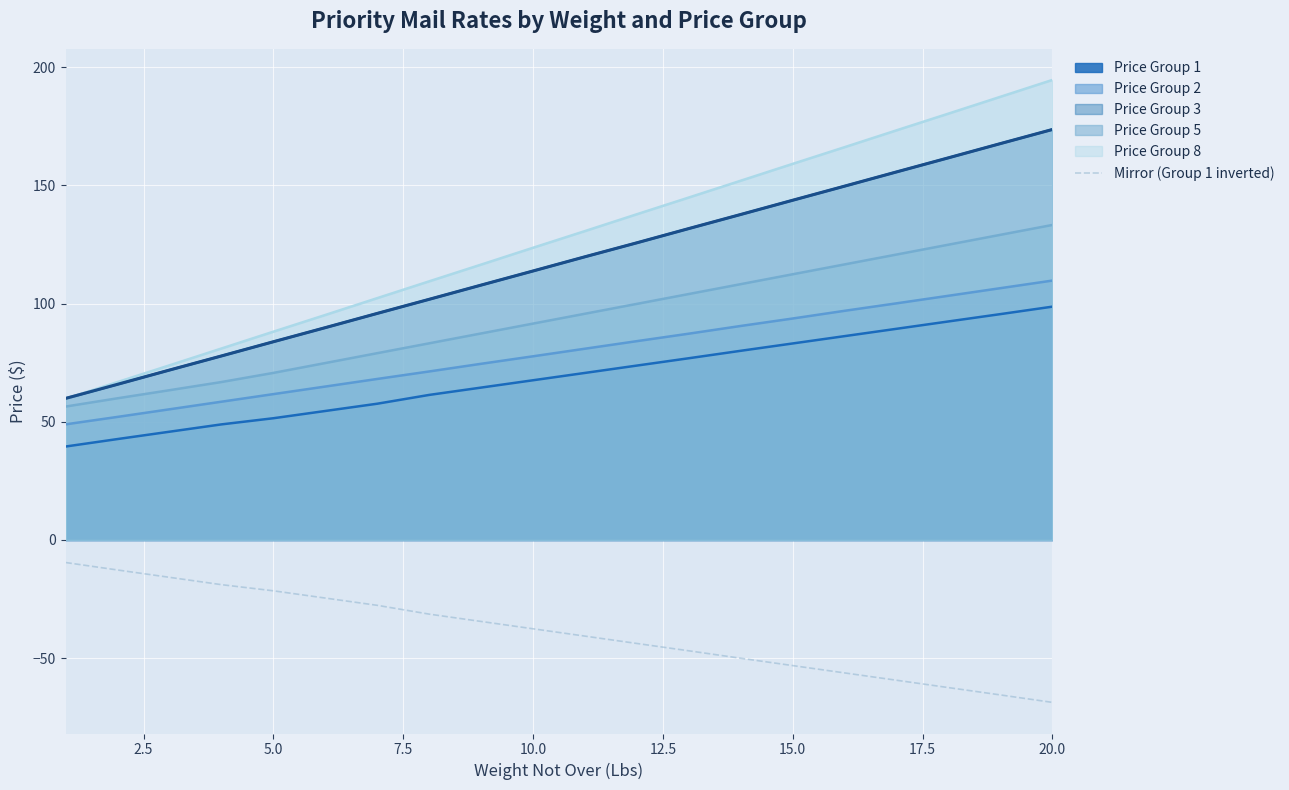

How many categories are shown in the chart?

20